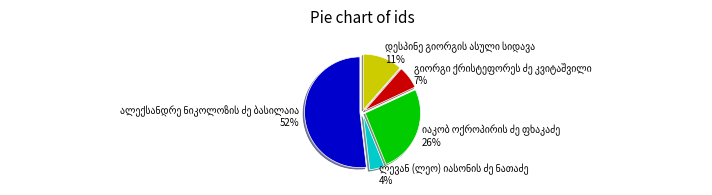

To the nearest percent, what is the difference between the largest and smallest slice percentages?

48%